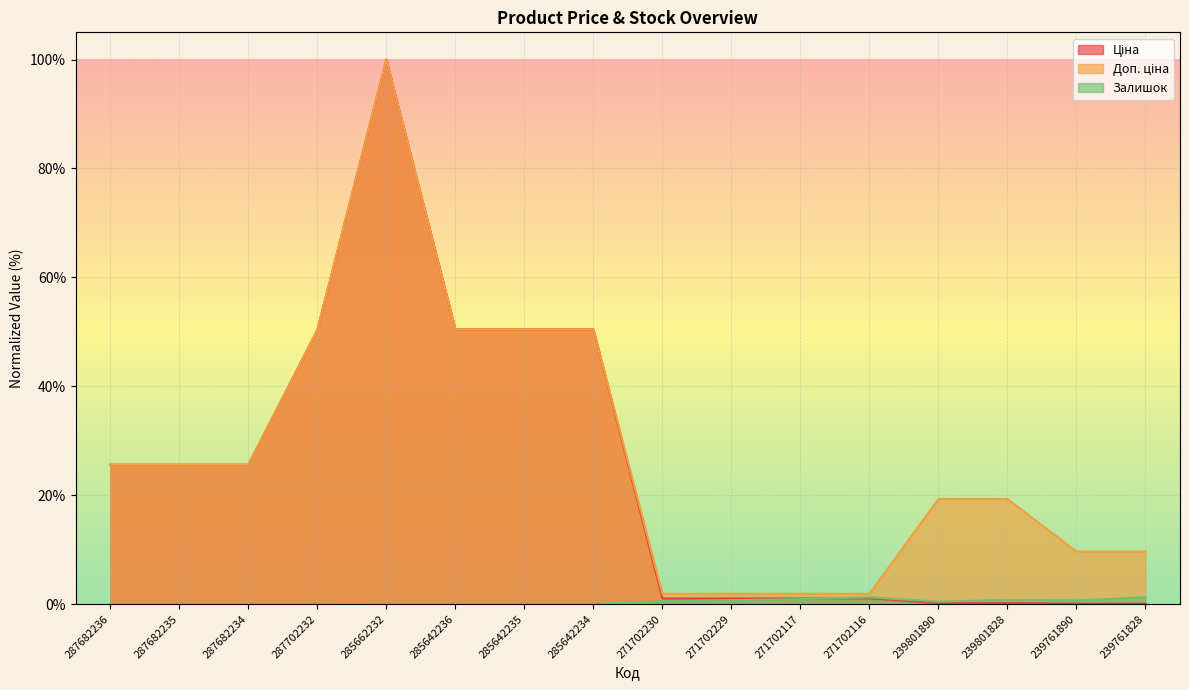

Reading right to left, transcribe all the data shown in this chart.

Ціна: 239761828=0.1	239761890=0.1	239801828=0.2	239801890=0.2	271702116=1.0	271702117=1.0	271702229=1.0	271702230=1.0	285642234=50.5	285642235=50.5	285642236=50.5	285662232=100.0	287702232=50.4	287682234=25.6	287682235=25.6	287682236=25.6
Доп. ціна: 239761828=9.7	239761890=9.7	239801828=19.3	239801890=19.3	271702116=1.9	271702117=1.9	271702229=1.9	271702230=1.9	285642234=50.5	285642235=50.5	285642236=50.5	285662232=100.0	287702232=50.4	287682234=25.6	287682235=25.6	287682236=25.6
Залишок: 239761828=1.3	239761890=0.7	239801828=0.8	239801890=0.5	271702116=1.3	271702117=0.9	271702229=0.7	271702230=0.5	285642234=0.0	285642235=0.0	285642236=0.0	285662232=0.0	287702232=0.0	287682234=0.0	287682235=0.0	287682236=0.0